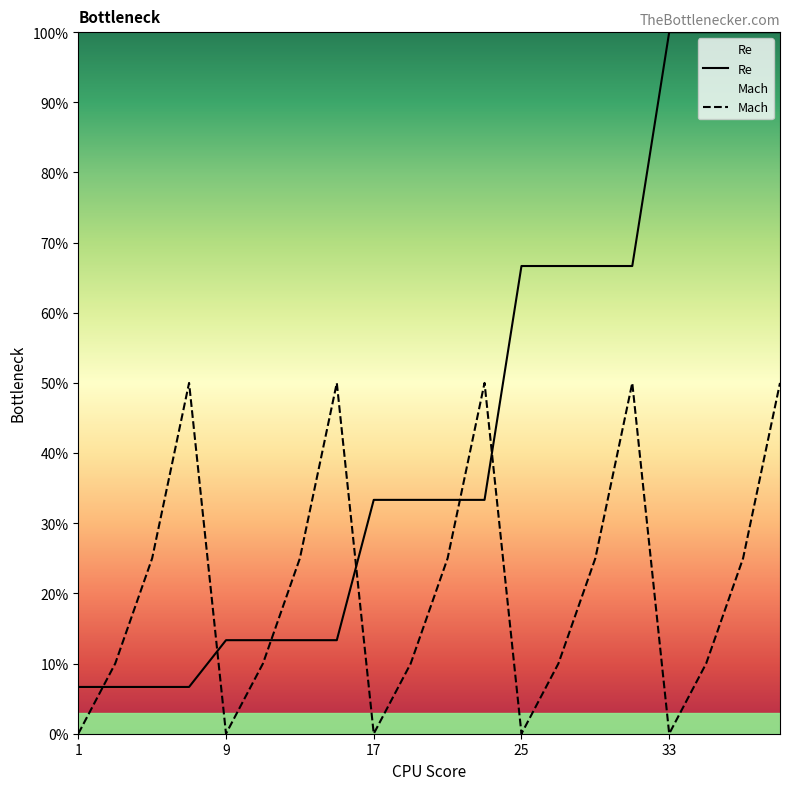

True or false: Mach and Re cross at least once.

True